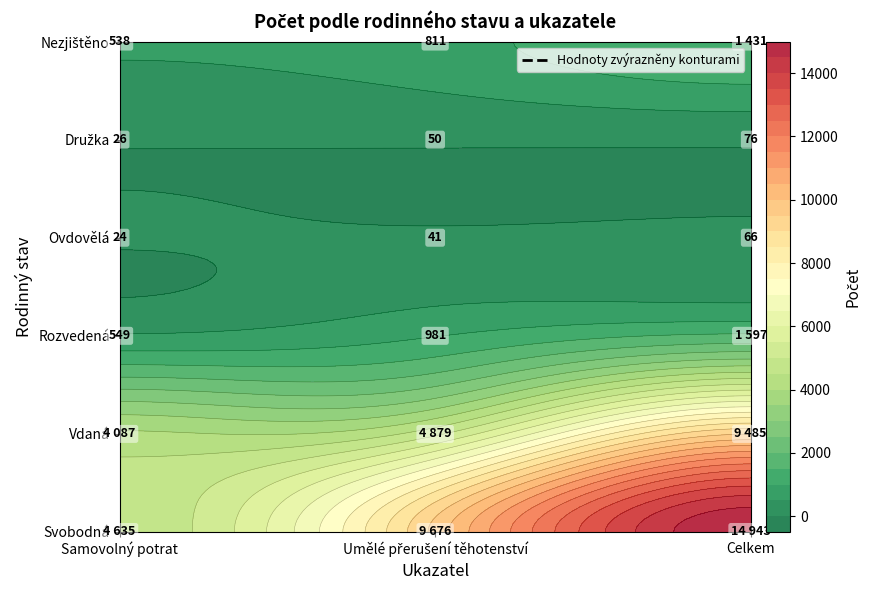

Rank the series at Celkem from lowest to highest value.

Ovdovělá, Družka, Nezjištěno, Rozvedená, Vdaná, Svobodná